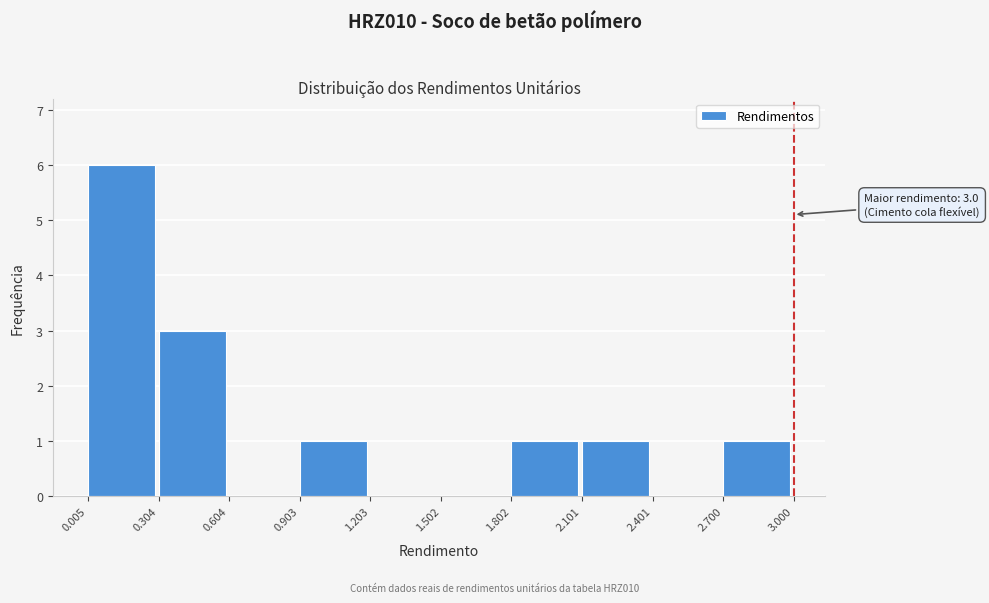

Over which range of the x-axis is the bar tallest?

0.005 to 0.304